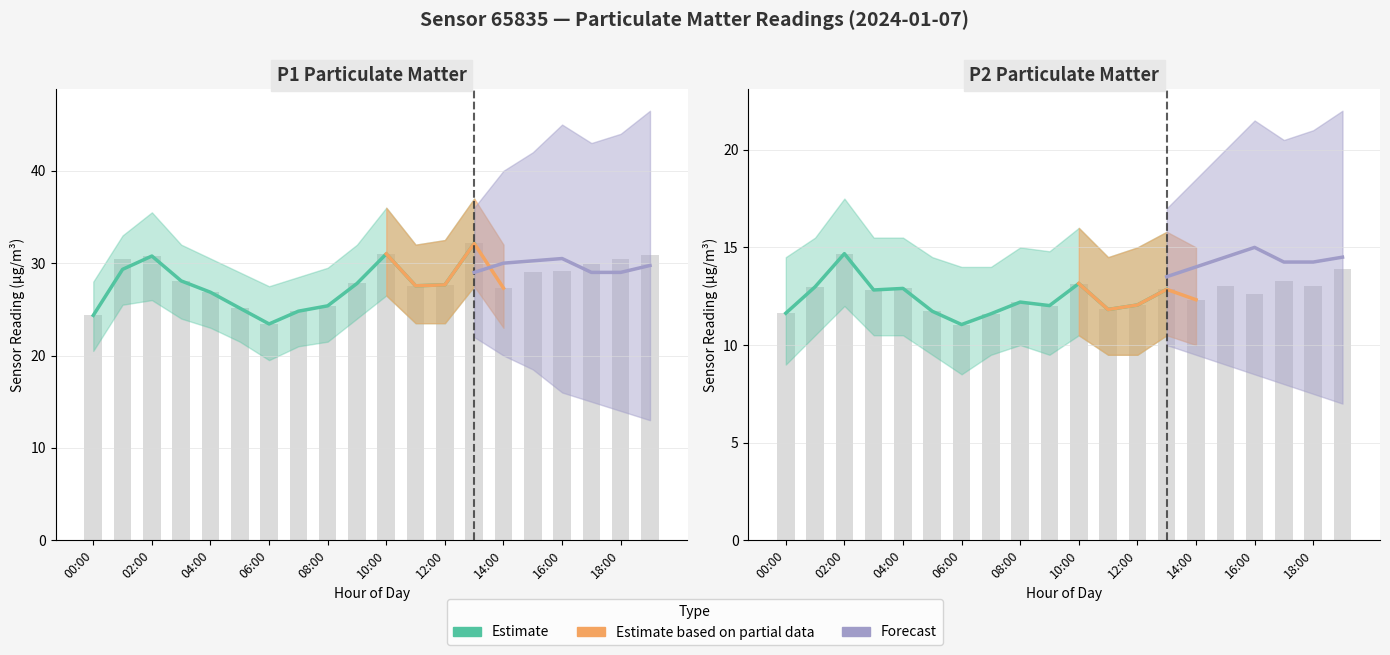

Is it true that P2 equals 15.9 at 11:00?

False